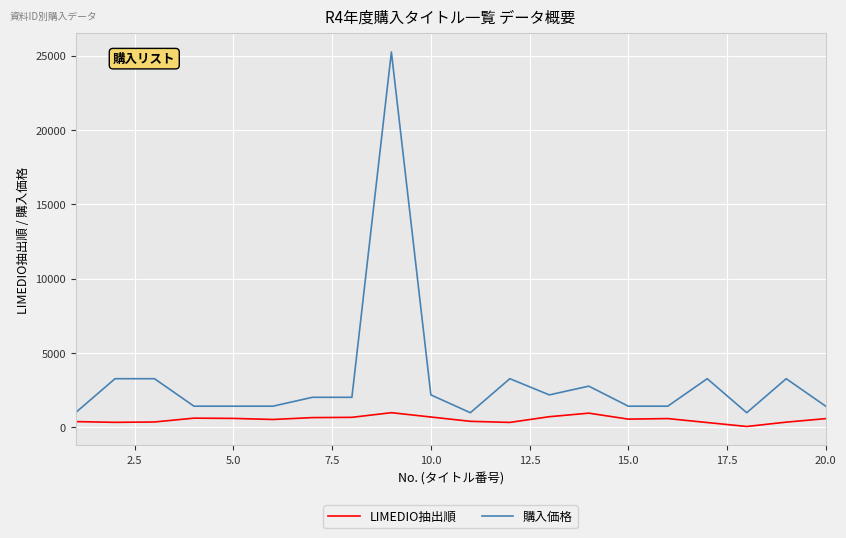

Is this an area chart (filled region under the line)?

No